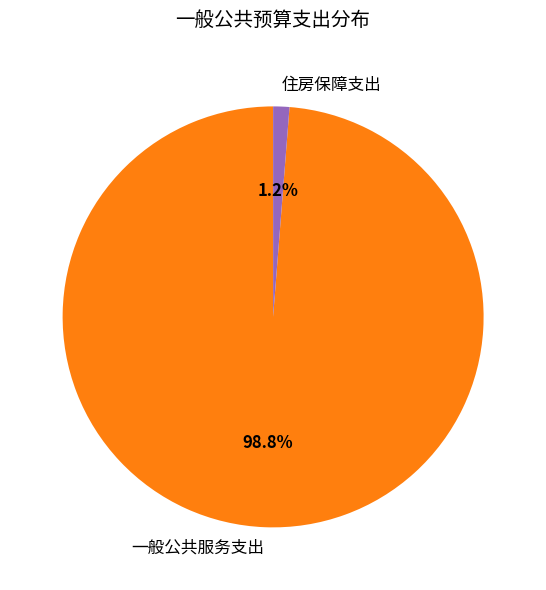

True or false: 住房保障支出 accounts for 11% of the total.

False